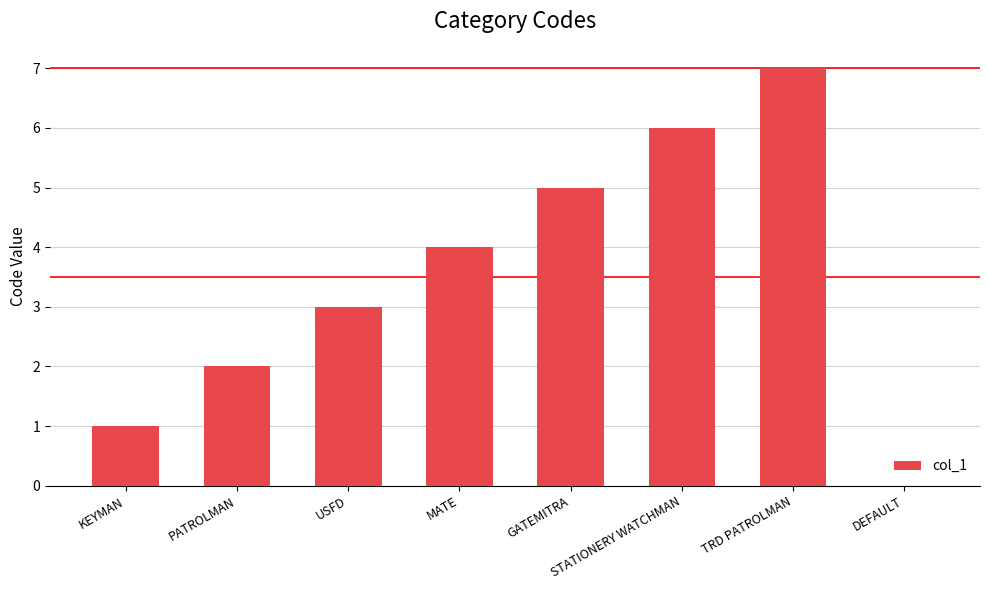

Reading left to right, what are all the values shown in this chart?

1	2	3	4	5	6	7	0